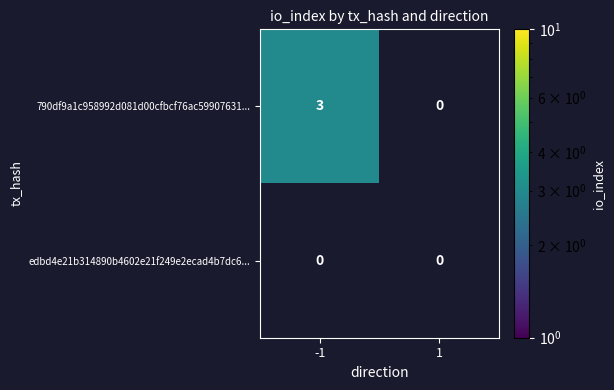

List the series in order of their peak value, lowest first.

edbd4e21b314890b4602e21f249e2ecad4b7dc6..., 790df9a1c958992d081d00cfbcf76ac59907631...